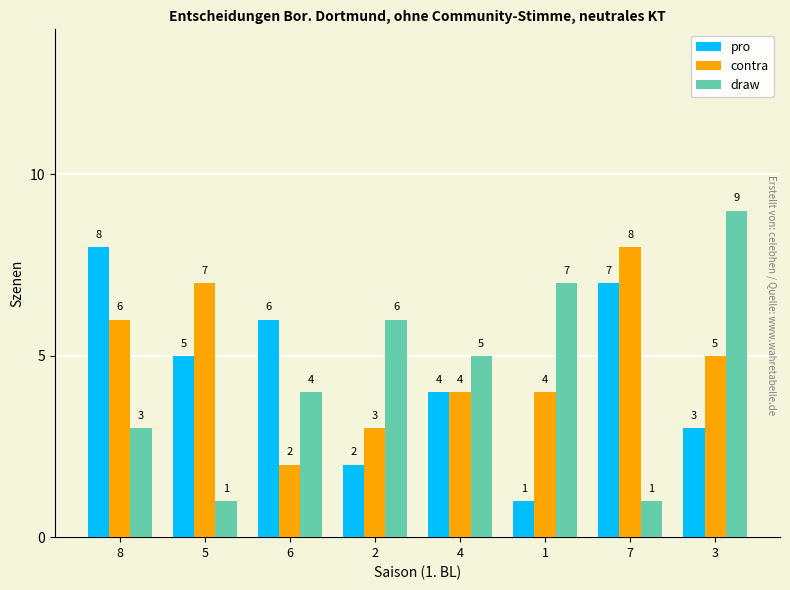

How many bars are there in total?

24